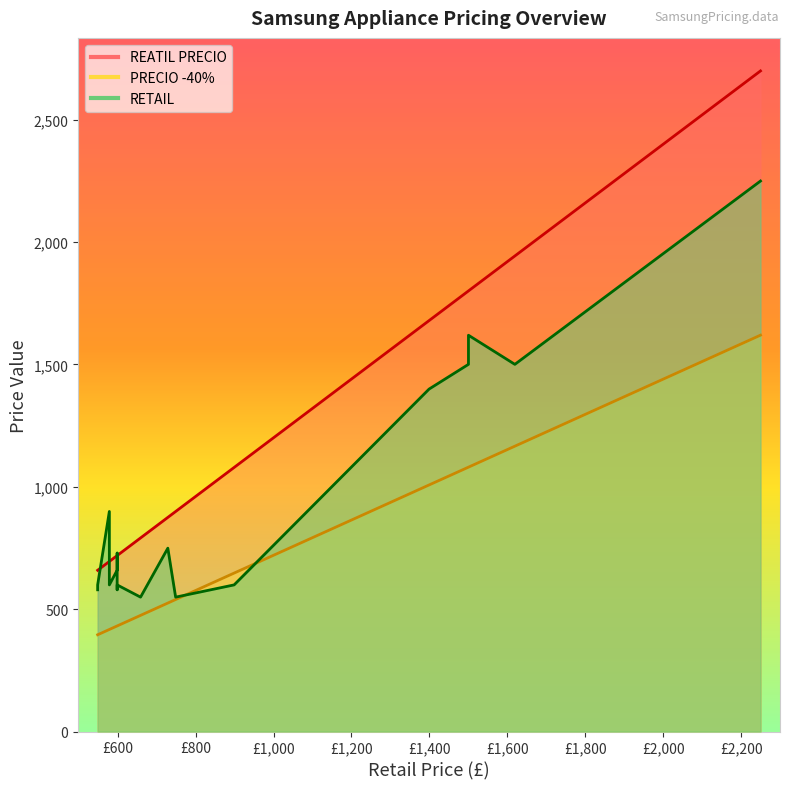

What are all the series names shown in the legend?

RETAIL, REATIL PRECIO, PRECIO -40%